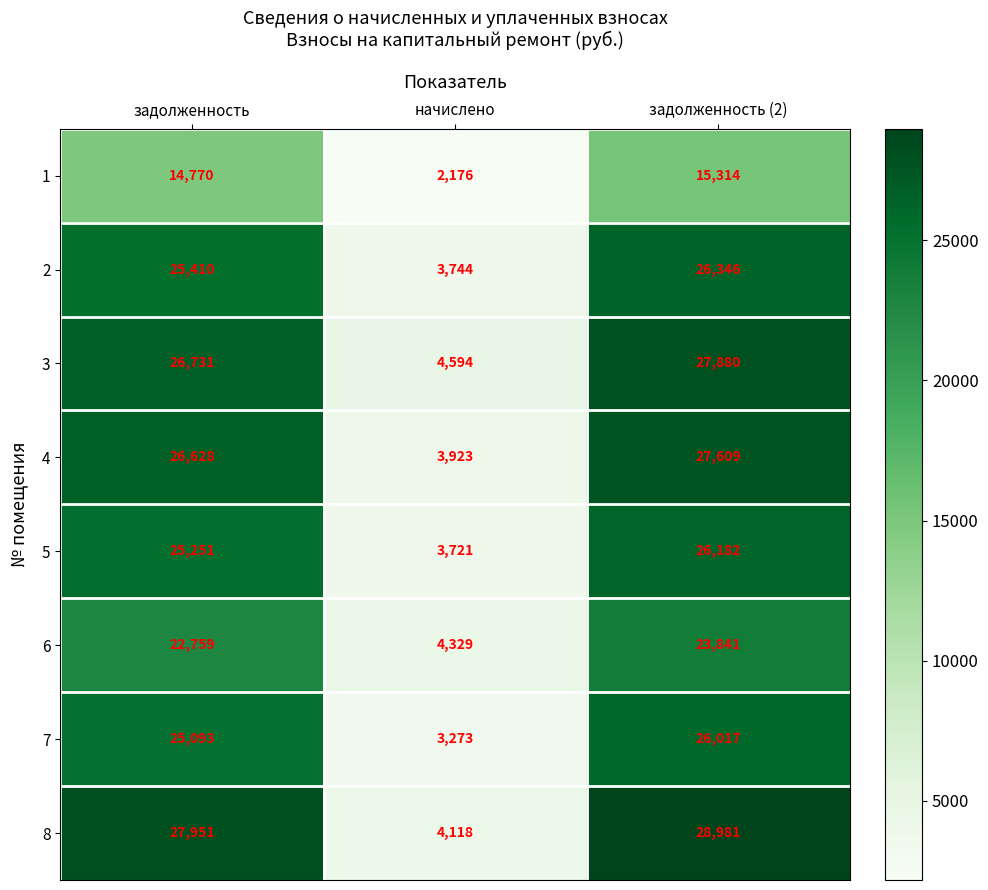

What is the average value of the 8 series?

20350